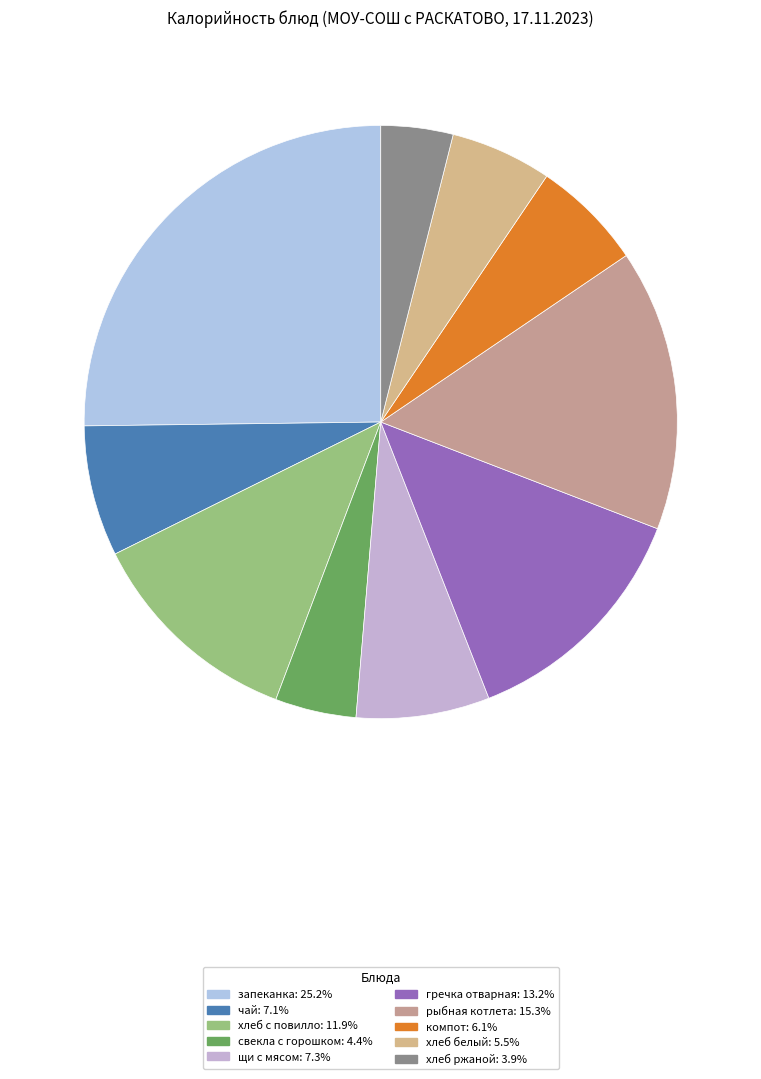

Does any single category account for the majority?

No